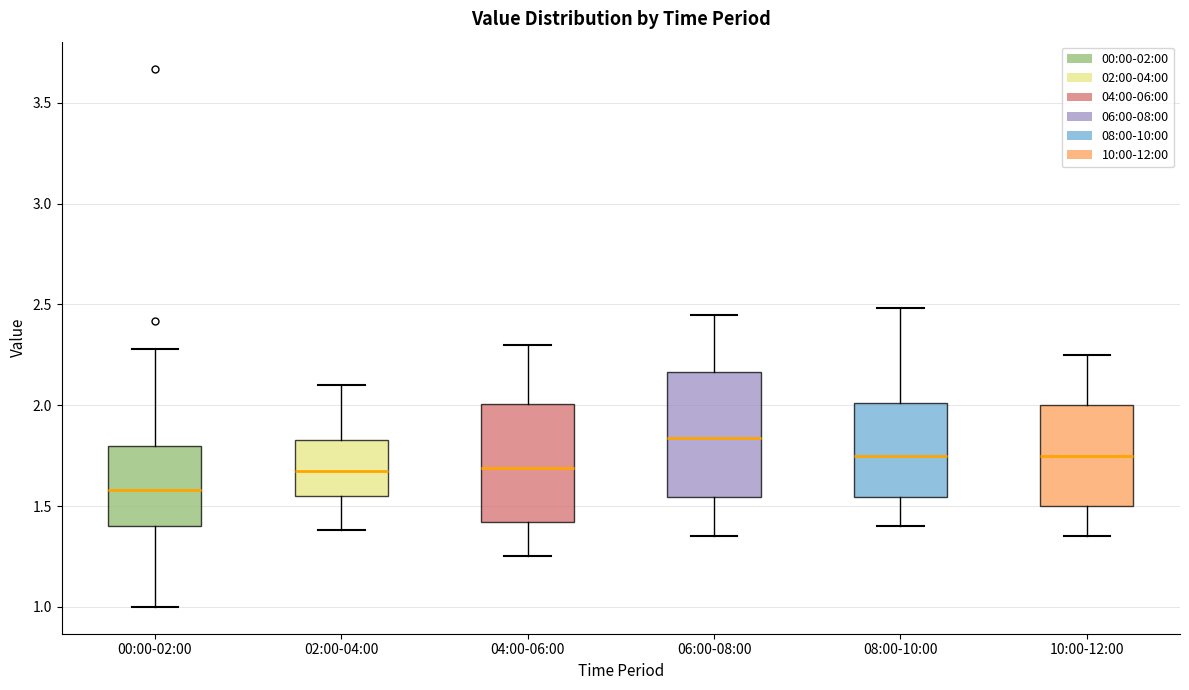

Reading left to right, transcribe this box plot: for each box, give where its median line is, the range the box spans, and where its two whiskers end, as read against the y-axis. The values are not printed on the chart, so give them approximately, as read against the axis.

00:00-02:00: median 1.60, box 1.40 to 1.80, whiskers 1.00 to 2.30
02:00-04:00: median 1.70, box 1.55 to 1.85, whiskers 1.40 to 2.10
04:00-06:00: median 1.70, box 1.40 to 2.00, whiskers 1.25 to 2.30
06:00-08:00: median 1.85, box 1.55 to 2.15, whiskers 1.35 to 2.45
08:00-10:00: median 1.75, box 1.55 to 2.00, whiskers 1.40 to 2.50
10:00-12:00: median 1.75, box 1.50 to 2.00, whiskers 1.35 to 2.25